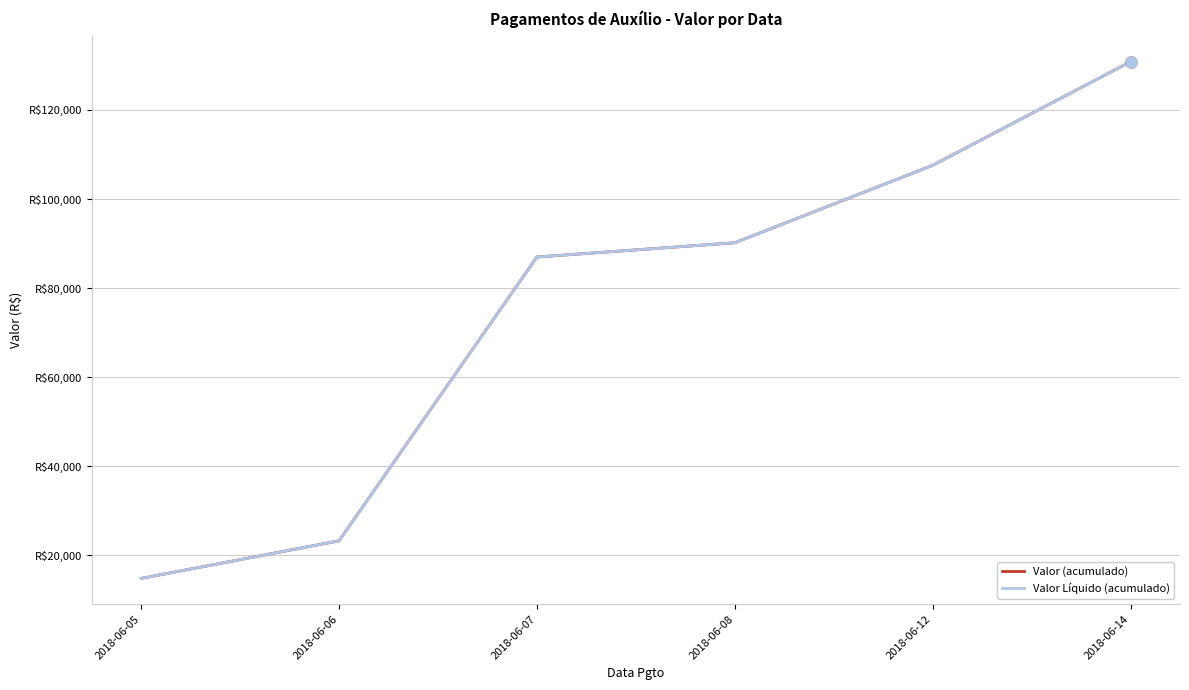

Does the chart have visible grid lines?

Yes